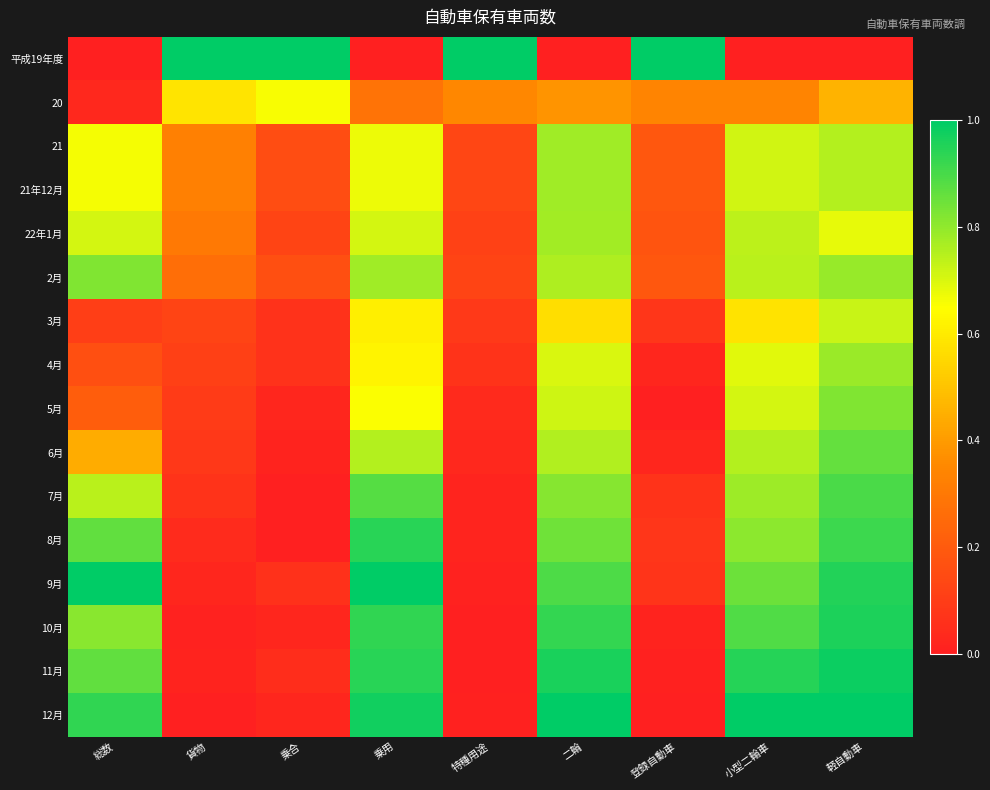

Reading left to right, what are all the values shown in this chart?

平成19年度: 総数=0.0	貨物=1.0	乗合=1.0	乗用=0.0	特種用途=1.0	二輪=0.0	登録自動車=1.0	小型二輪車=0.0	軽自動車=0.0
20: 総数=0.0	貨物=0.6	乗合=0.7	乗用=0.3	特種用途=0.4	二輪=0.4	登録自動車=0.3	小型二輪車=0.3	軽自動車=0.5
21: 総数=0.7	貨物=0.3	乗合=0.2	乗用=0.7	特種用途=0.1	二輪=0.8	登録自動車=0.2	小型二輪車=0.7	軽自動車=0.8
21年12月: 総数=0.7	貨物=0.3	乗合=0.2	乗用=0.7	特種用途=0.1	二輪=0.8	登録自動車=0.2	小型二輪車=0.7	軽自動車=0.8
22年1月: 総数=0.7	貨物=0.3	乗合=0.1	乗用=0.7	特種用途=0.1	二輪=0.8	登録自動車=0.2	小型二輪車=0.7	軽自動車=0.7
2月: 総数=0.8	貨物=0.3	乗合=0.2	乗用=0.8	特種用途=0.1	二輪=0.8	登録自動車=0.2	小型二輪車=0.7	軽自動車=0.8
3月: 総数=0.1	貨物=0.1	乗合=0.1	乗用=0.6	特種用途=0.1	二輪=0.6	登録自動車=0.1	小型二輪車=0.6	軽自動車=0.7
4月: 総数=0.2	貨物=0.1	乗合=0.1	乗用=0.6	特種用途=0.1	二輪=0.7	登録自動車=0.0	小型二輪車=0.7	軽自動車=0.8
5月: 総数=0.2	貨物=0.1	乗合=0.0	乗用=0.7	特種用途=0.0	二輪=0.7	登録自動車=0.0	小型二輪車=0.7	軽自動車=0.8
6月: 総数=0.4	貨物=0.1	乗合=0.0	乗用=0.8	特種用途=0.0	二輪=0.8	登録自動車=0.0	小型二輪車=0.8	軽自動車=0.9
7月: 総数=0.7	貨物=0.1	乗合=0.0	乗用=0.9	特種用途=0.0	二輪=0.8	登録自動車=0.1	小型二輪車=0.8	軽自動車=0.9
8月: 総数=0.9	貨物=0.0	乗合=0.0	乗用=0.9	特種用途=0.0	二輪=0.8	登録自動車=0.1	小型二輪車=0.8	軽自動車=0.9
9月: 総数=1.0	貨物=0.0	乗合=0.1	乗用=1.0	特種用途=0.0	二輪=0.9	登録自動車=0.1	小型二輪車=0.8	軽自動車=1.0
10月: 総数=0.8	貨物=0.0	乗合=0.0	乗用=0.9	特種用途=0.0	二輪=0.9	登録自動車=0.0	小型二輪車=0.9	軽自動車=1.0
11月: 総数=0.9	貨物=0.0	乗合=0.0	乗用=0.9	特種用途=0.0	二輪=1.0	登録自動車=0.0	小型二輪車=0.9	軽自動車=1.0
12月: 総数=0.9	貨物=0.0	乗合=0.0	乗用=1.0	特種用途=0.0	二輪=1.0	登録自動車=0.0	小型二輪車=1.0	軽自動車=1.0